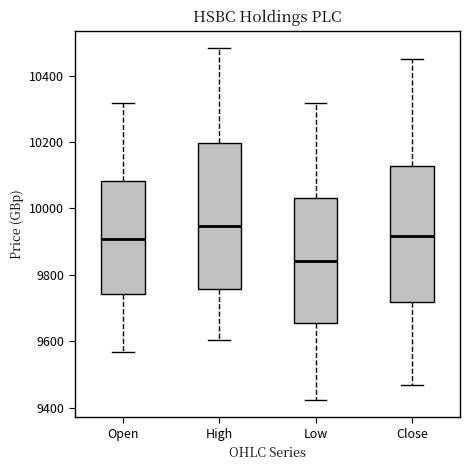

Where does the median line of the box for Open sit on the y-axis? The values are not printed on the chart, so give them approximately, as read against the axis.

9900